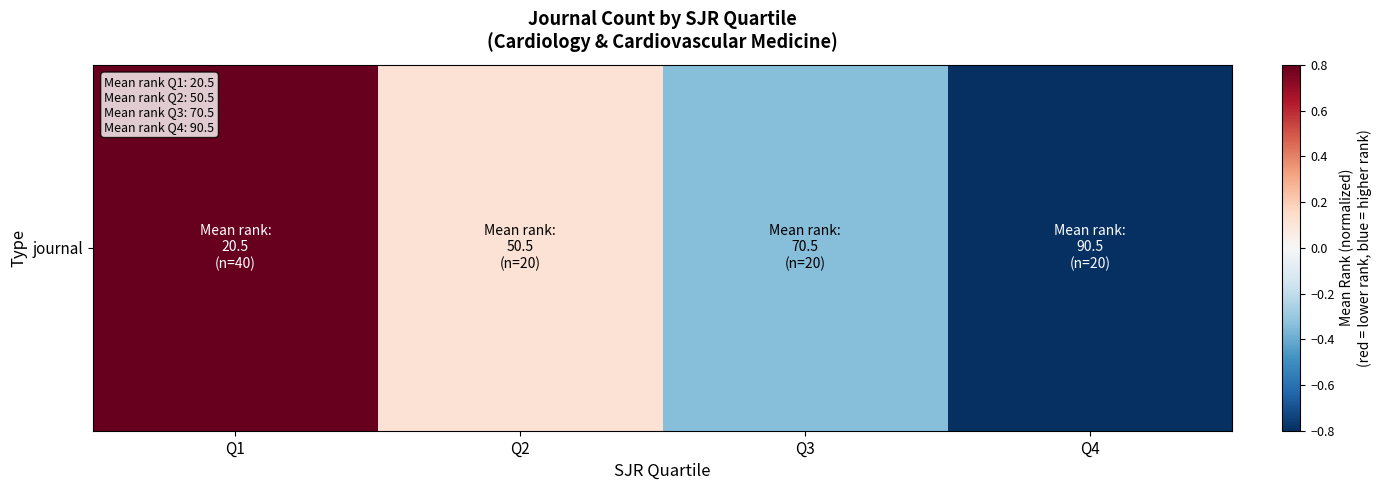

At which label does the data first exceed 0?

Q1